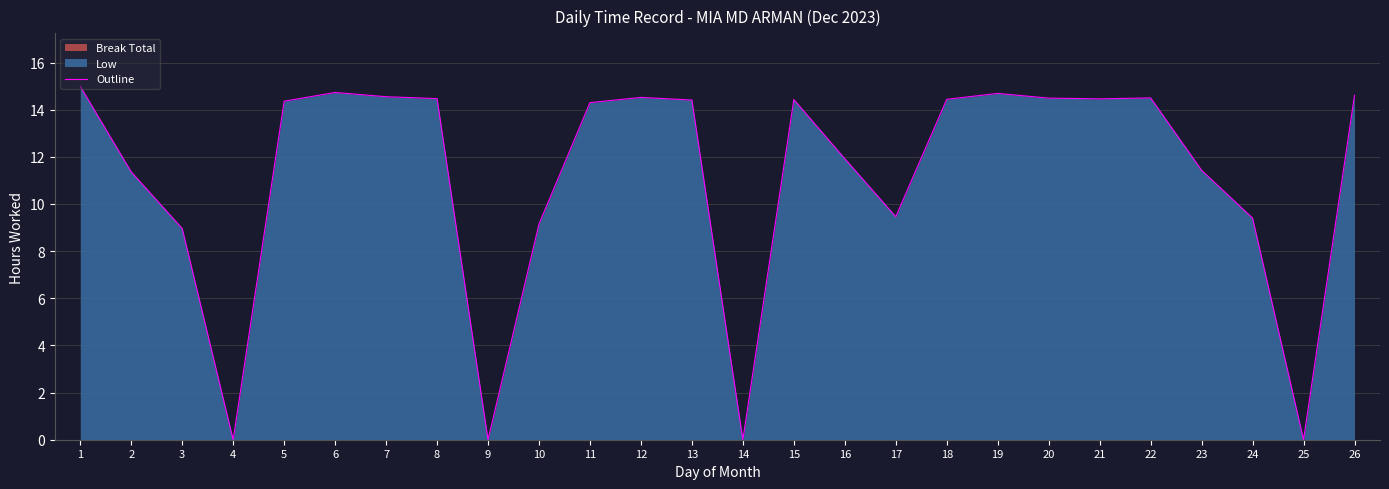

List the labels in order of value, largest first.

1, 6, 19, 26, 7, 12, 22, 20, 8, 21, 18, 15, 13, 5, 11, 16, 23, 2, 17, 24, 10, 3, 4, 9, 14, 25